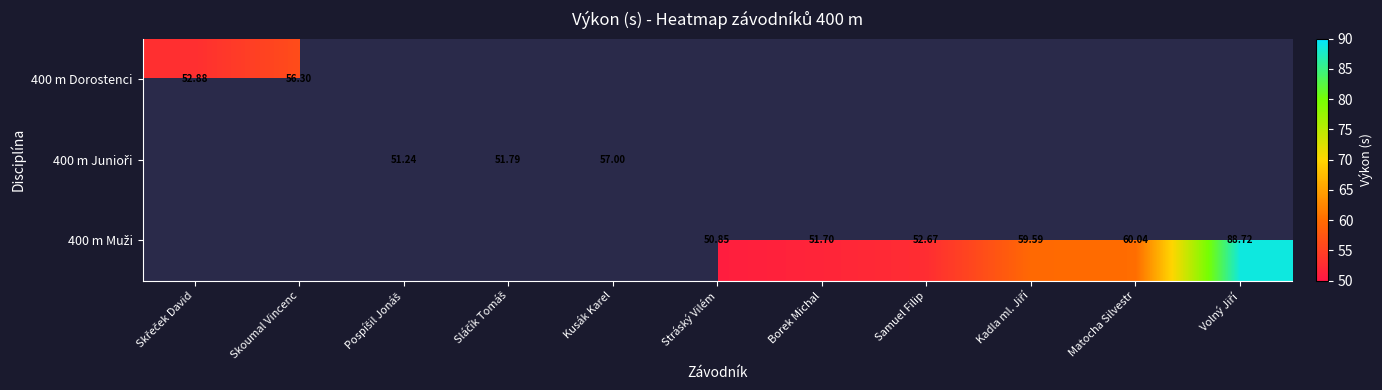

Which label corresponds to the smallest value in the chart?

Stráský Vilém